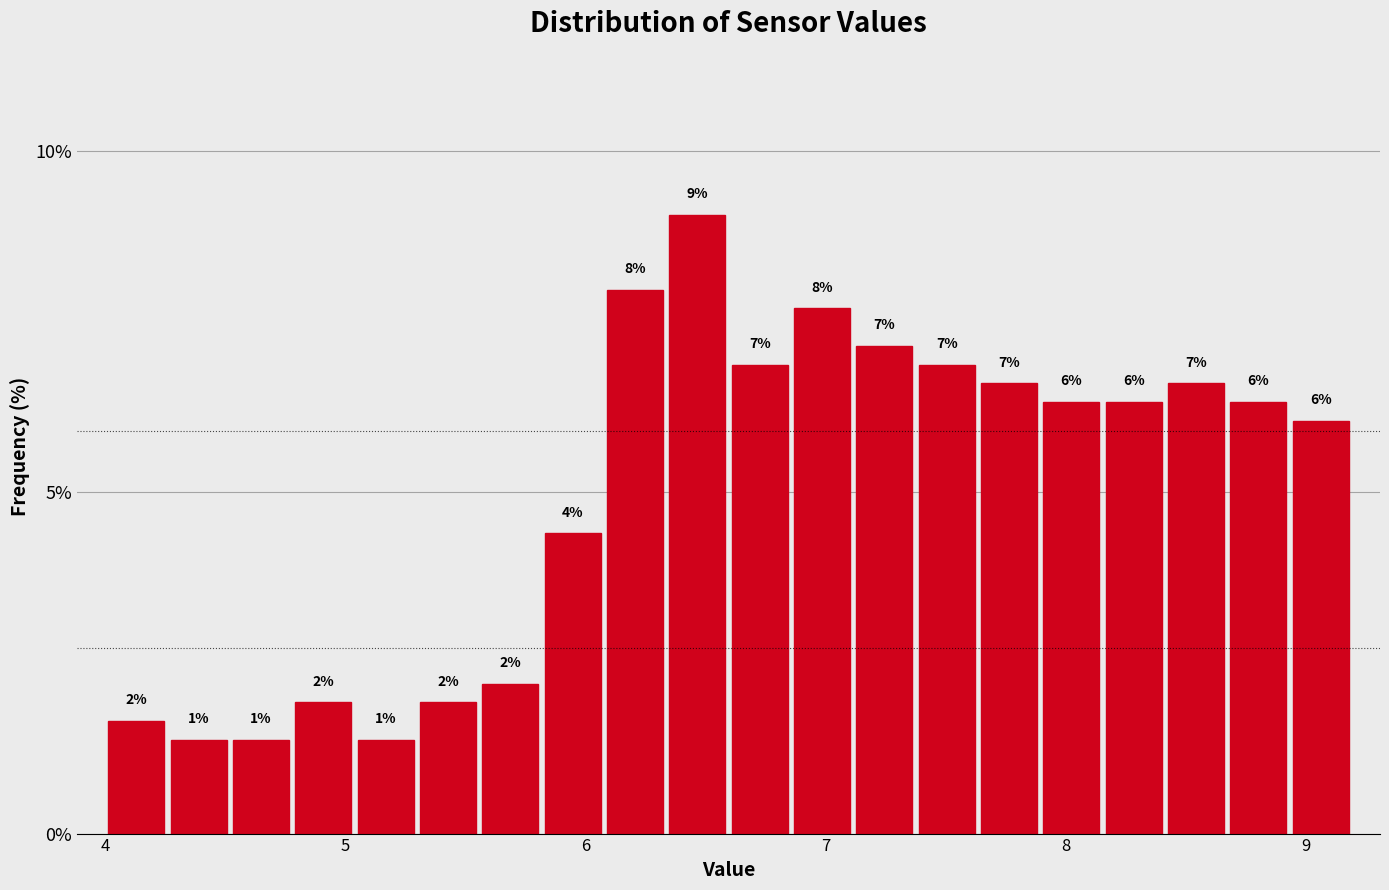

Around what value on the x-axis is the tallest bar? Give the approximate position of its centre, as read against the axis.

6.5